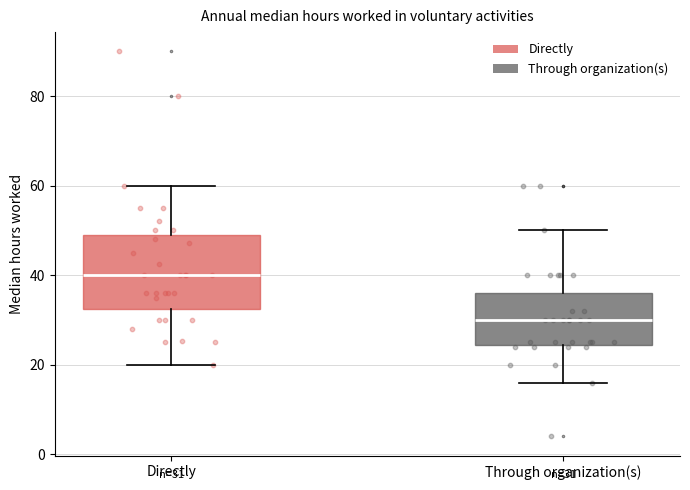

Which box has the highest median line?

Directly